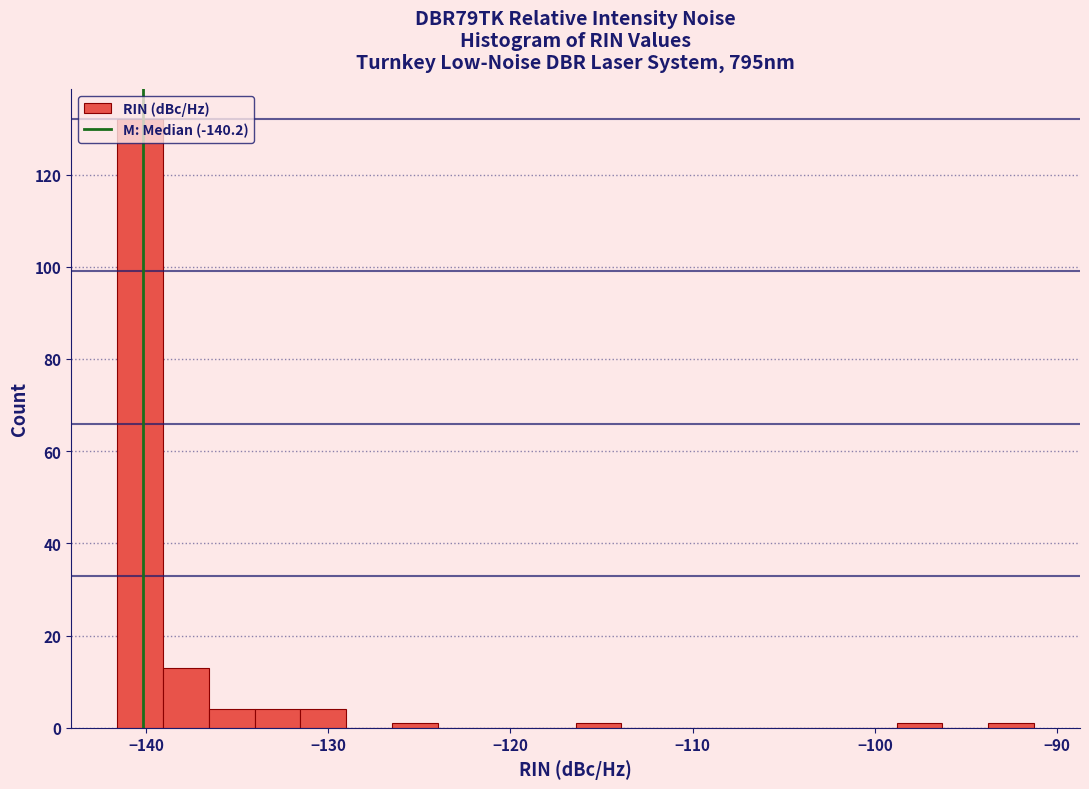

Around what value on the x-axis is the tallest bar? Give the approximate position of its centre, as read against the axis.

-140